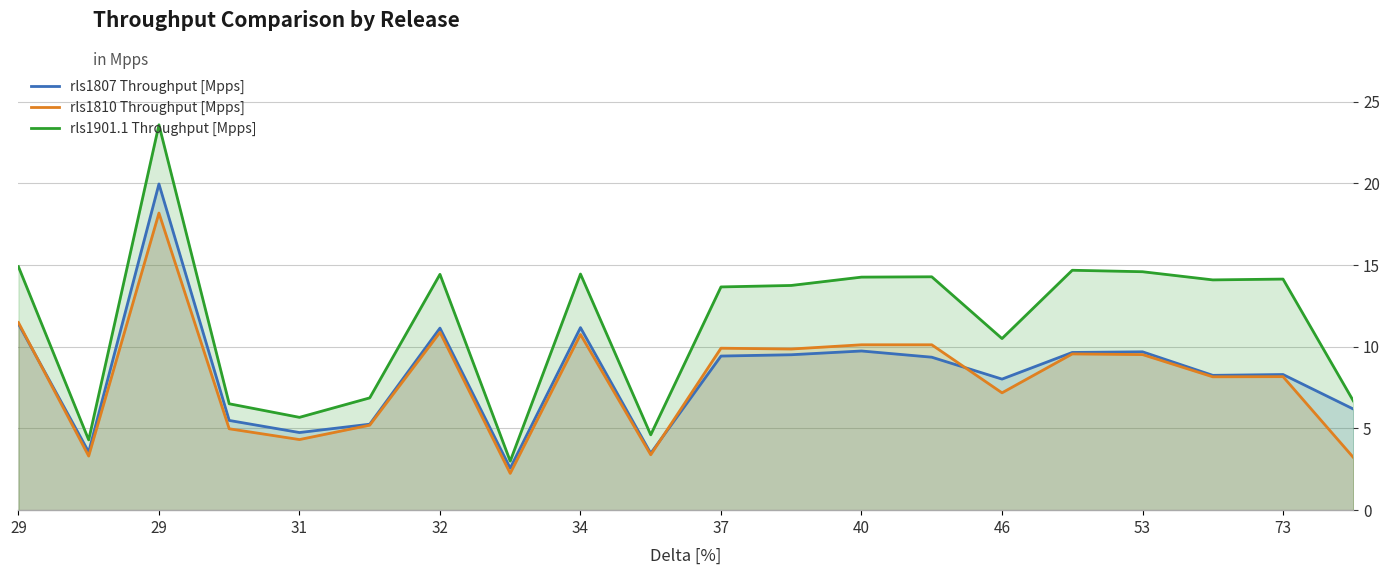

At which label does rls1901.1 Throughput [Mpps] first exceed 14?

29